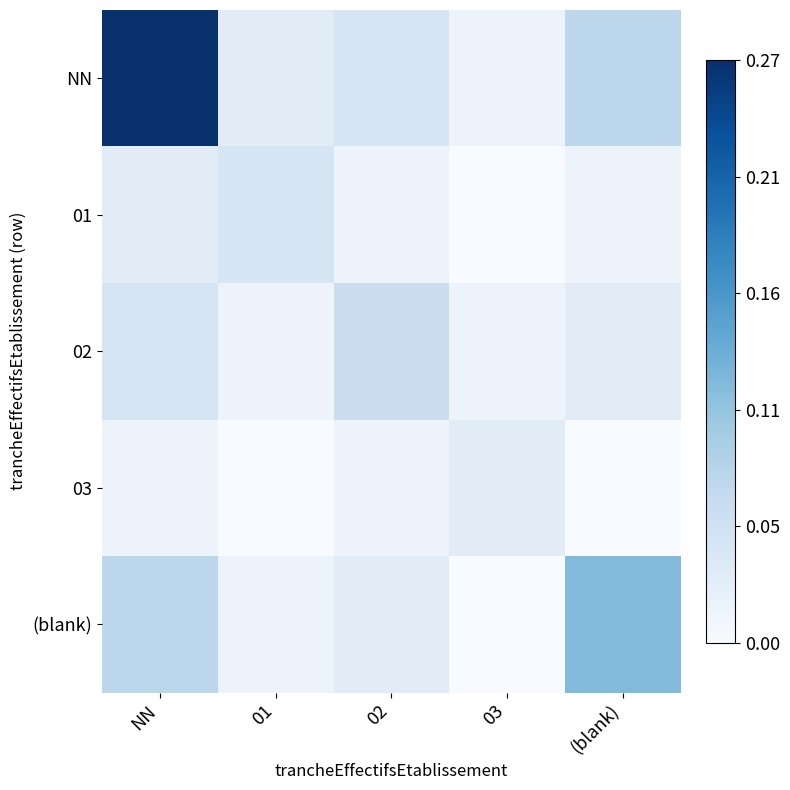

Which label corresponds to the largest value in the chart?

NN